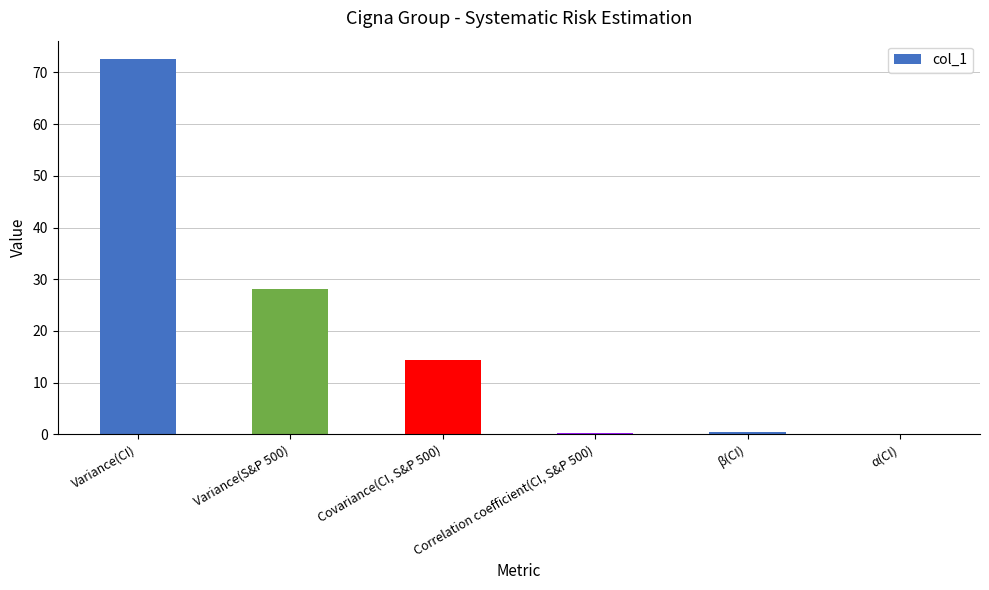

What is the greatest value displayed?

72.5